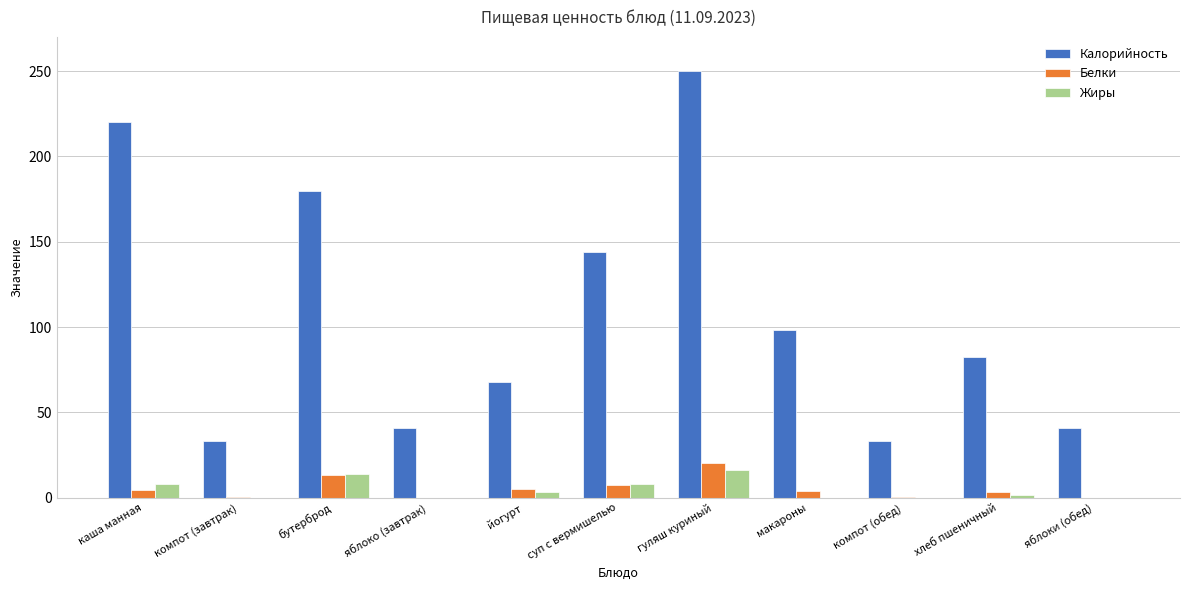

Where does the Калорийность series first go above 82?

каша манная